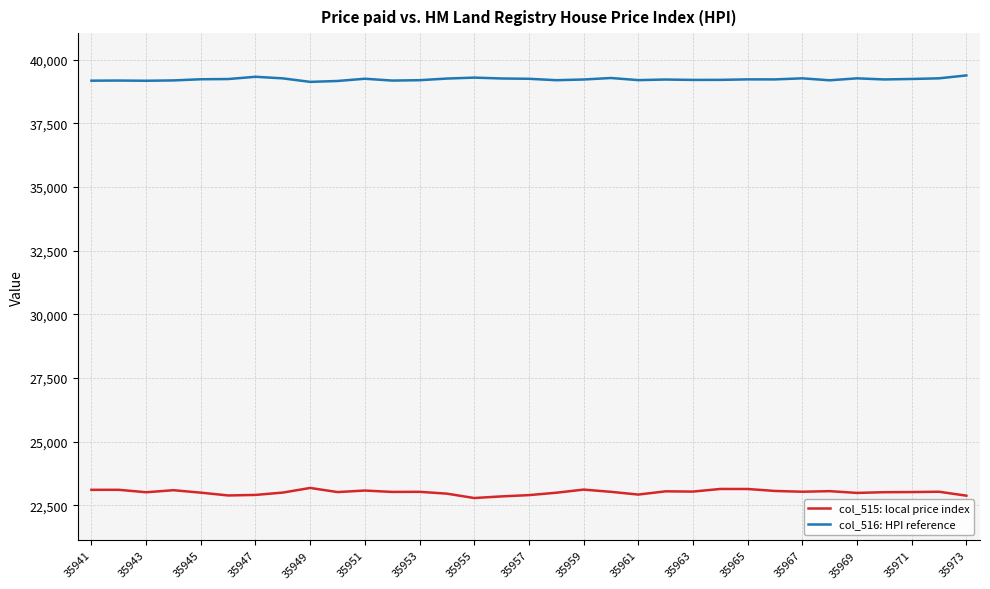

How many lines are shown in the chart?

2